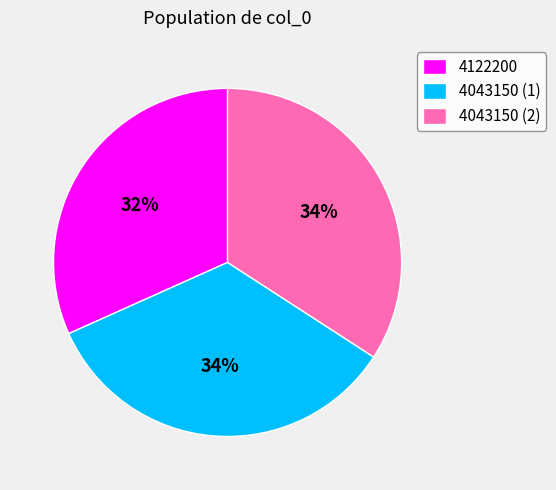

Is it true that 4043150 (1) is 34% of the pie?

True